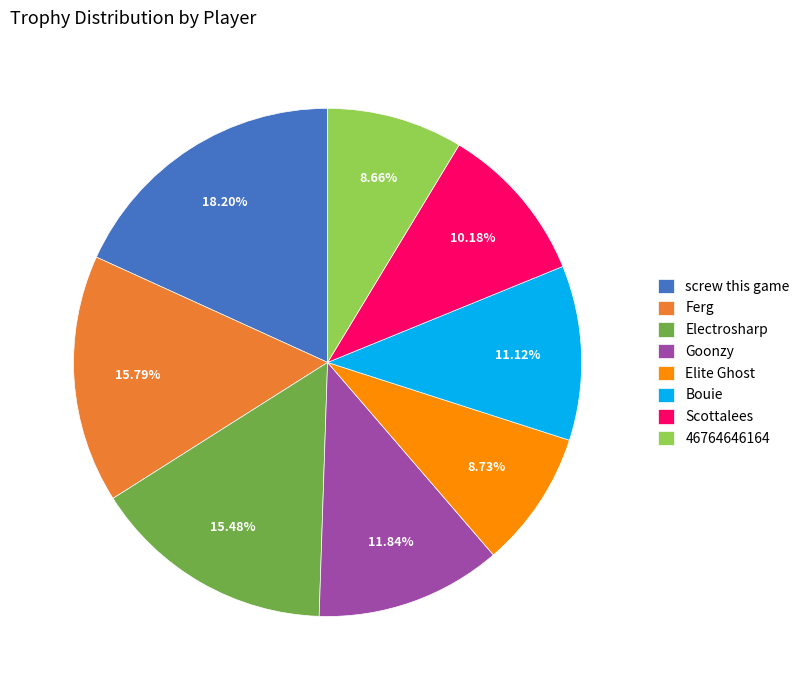

To the nearest percent, what portion does Elite Ghost represent?

9%